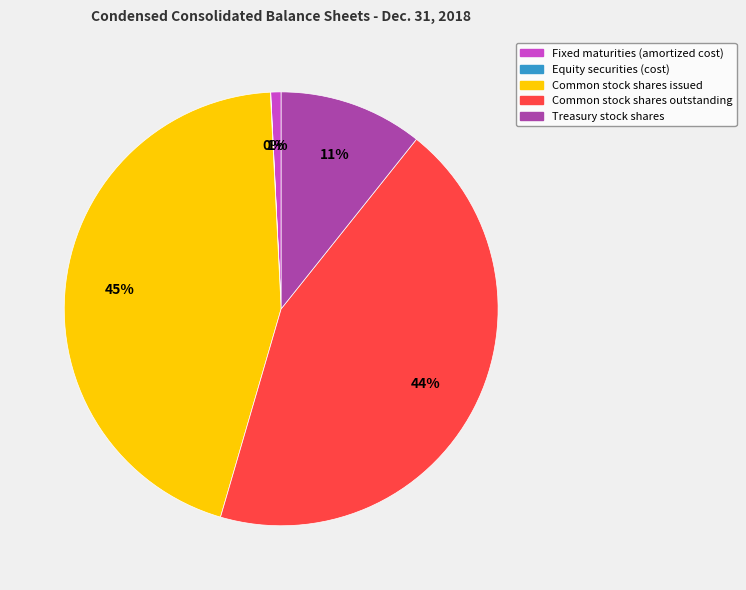

To the nearest percent, what percentage of the pie is Fixed maturities (amortized cost)?

1%